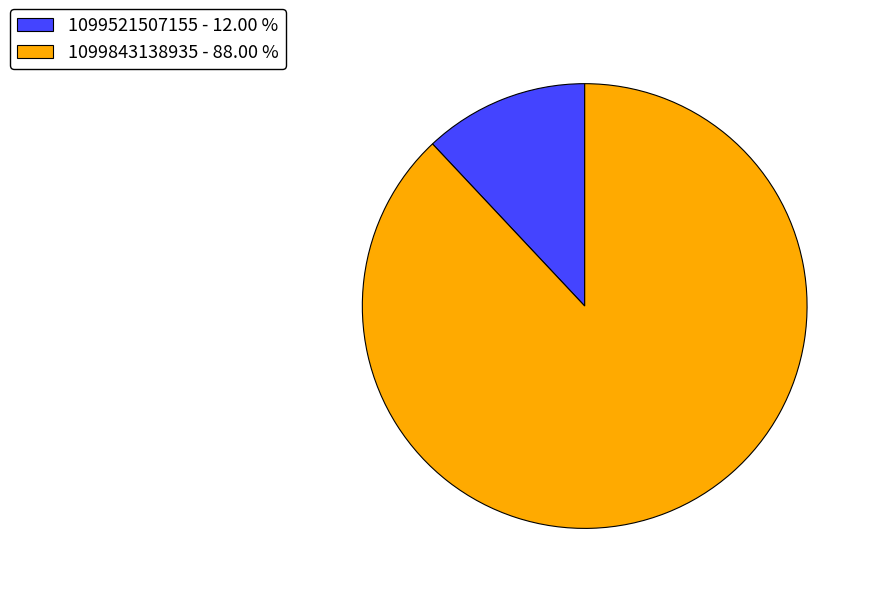

Does 1099521507155 represent more than half of the total?

No